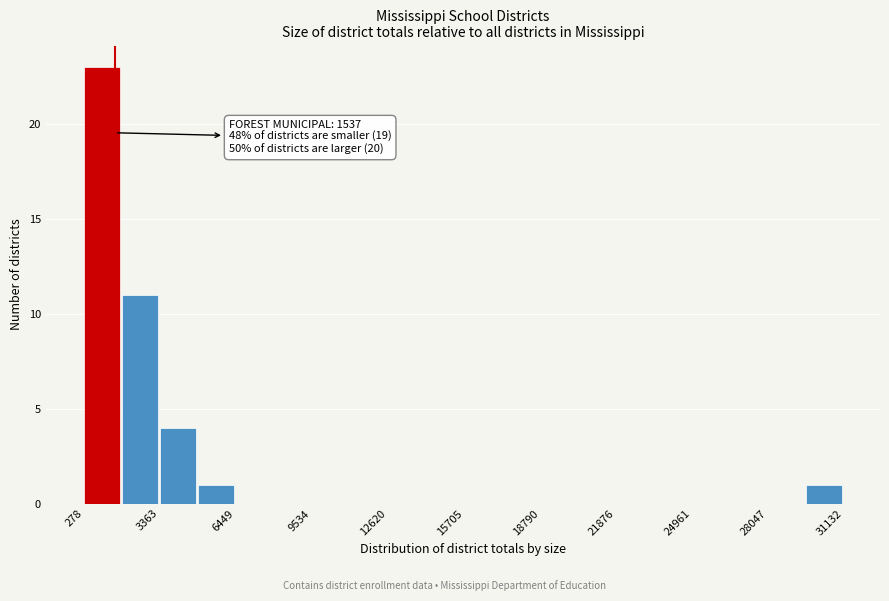

Read against the x-axis, roughly where is the centre of the tallest bar?

1000